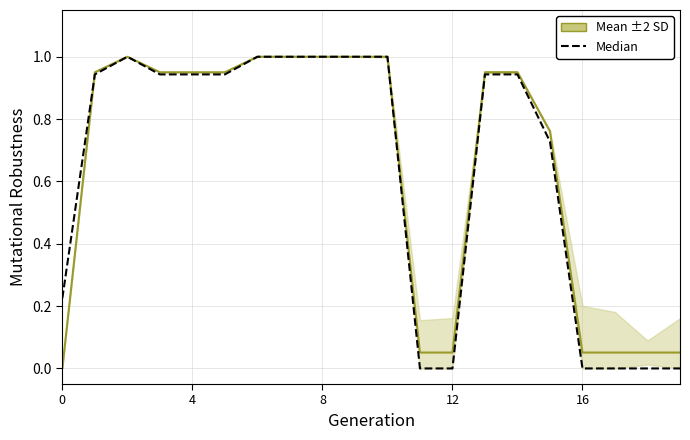

The chart shows a value of 0.0 at 11. True or false?

True